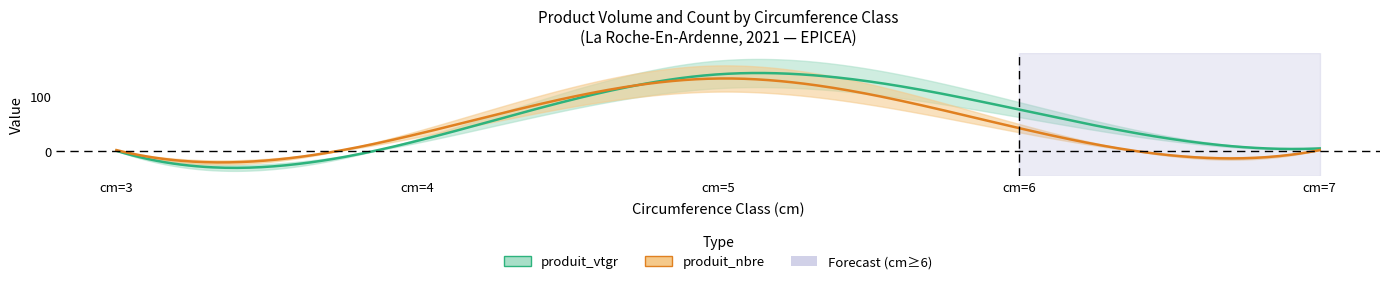

Count the number of data series in this chart.

2